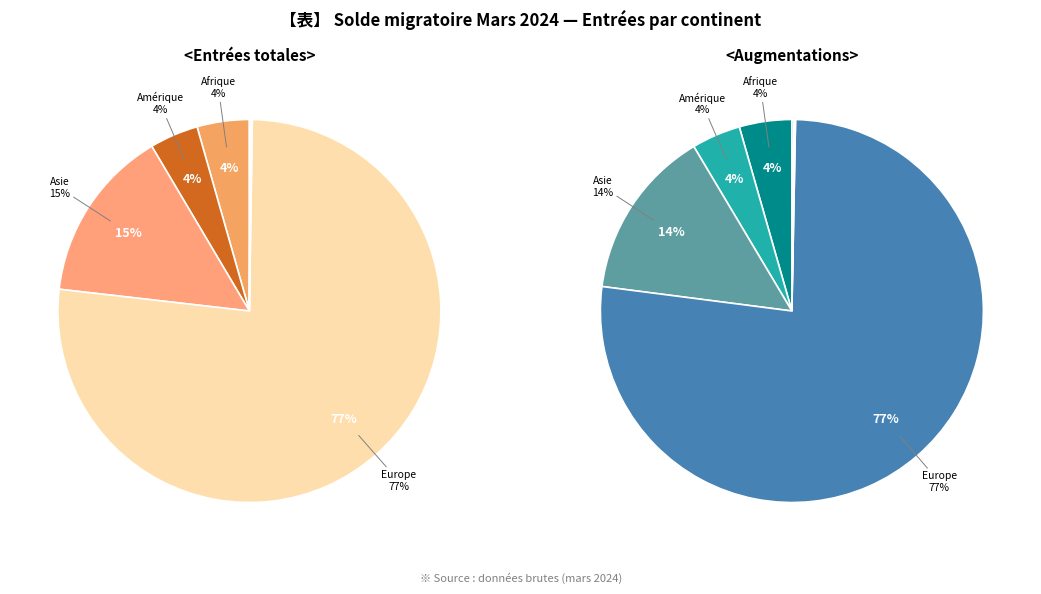

What is the smallest slice in the pie chart?

Océanie